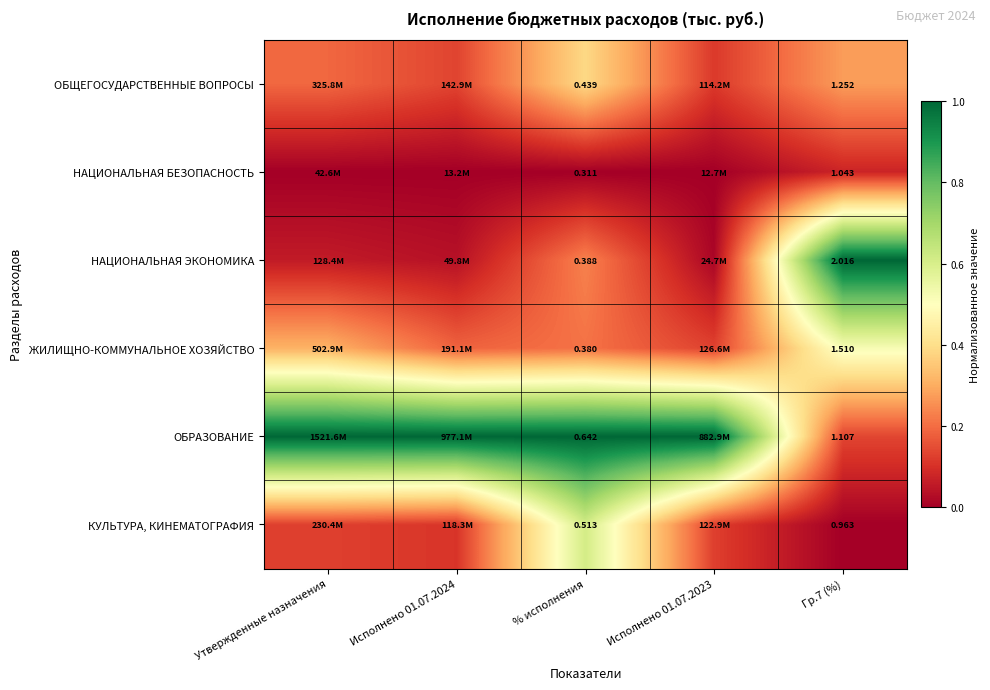

At how many categories does at least one series exceed 0?

5